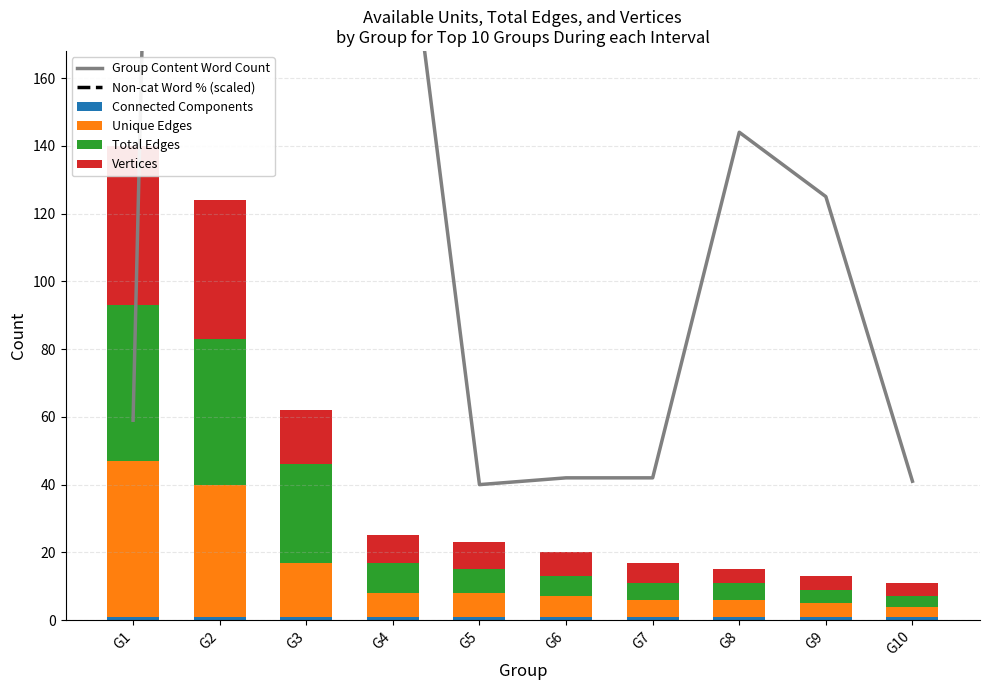

How many series are shown in this chart?

6